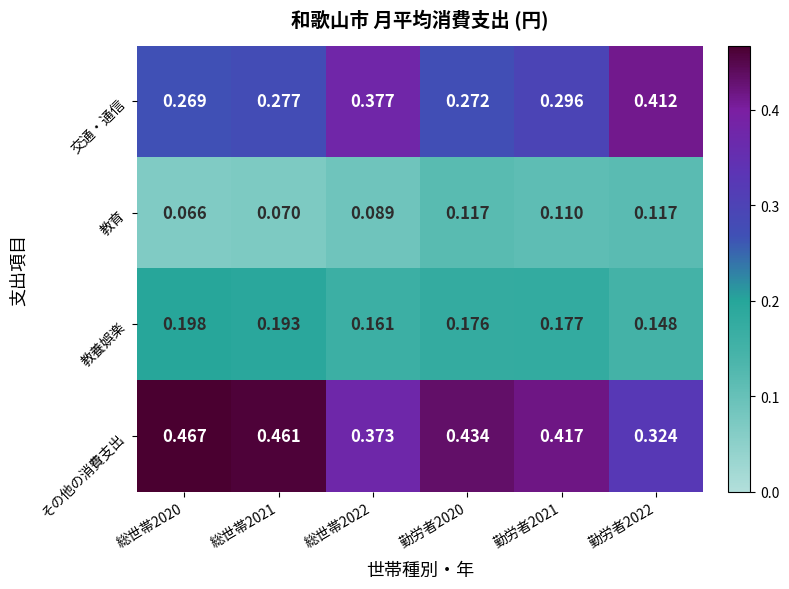

What is the total value across all series at 総世帯2021?

1.0